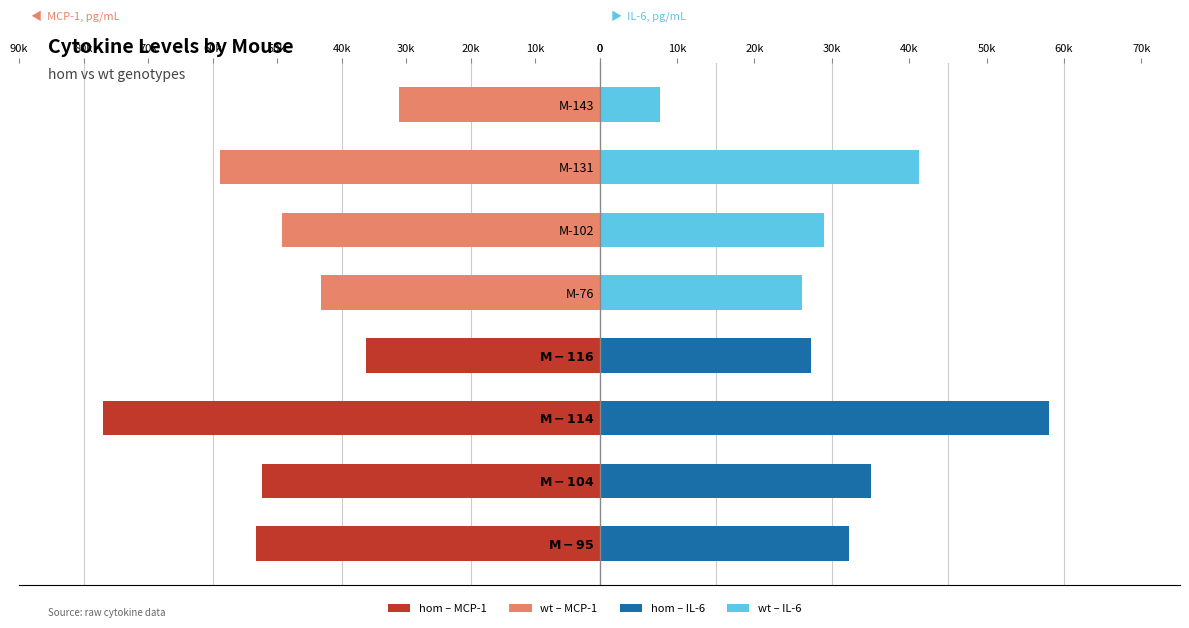

Is it true that MCP-1 equals 77943.7 at $\bf{M-95}$?

False